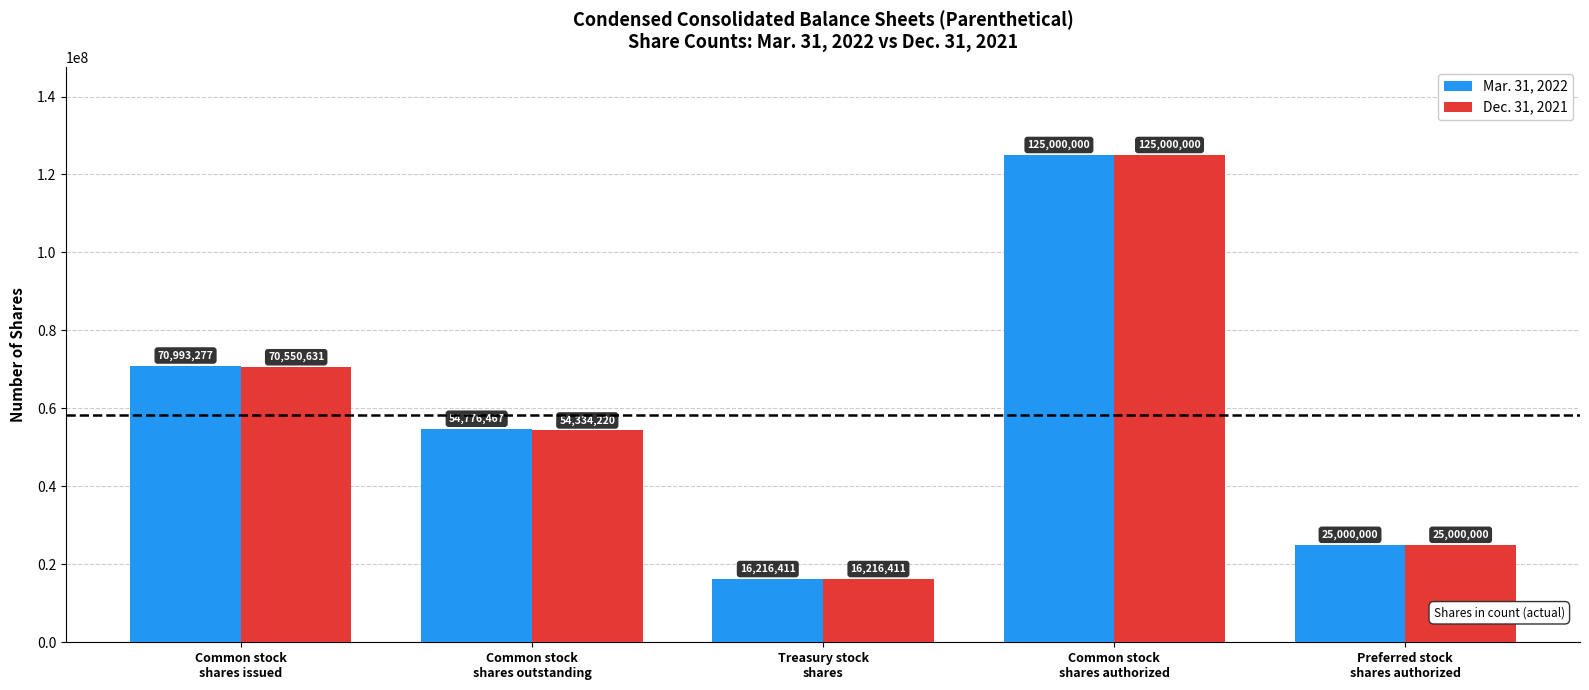

What is the difference between the Dec. 31, 2021 values at Treasury stock
shares and Common stock
shares issued?

54334220